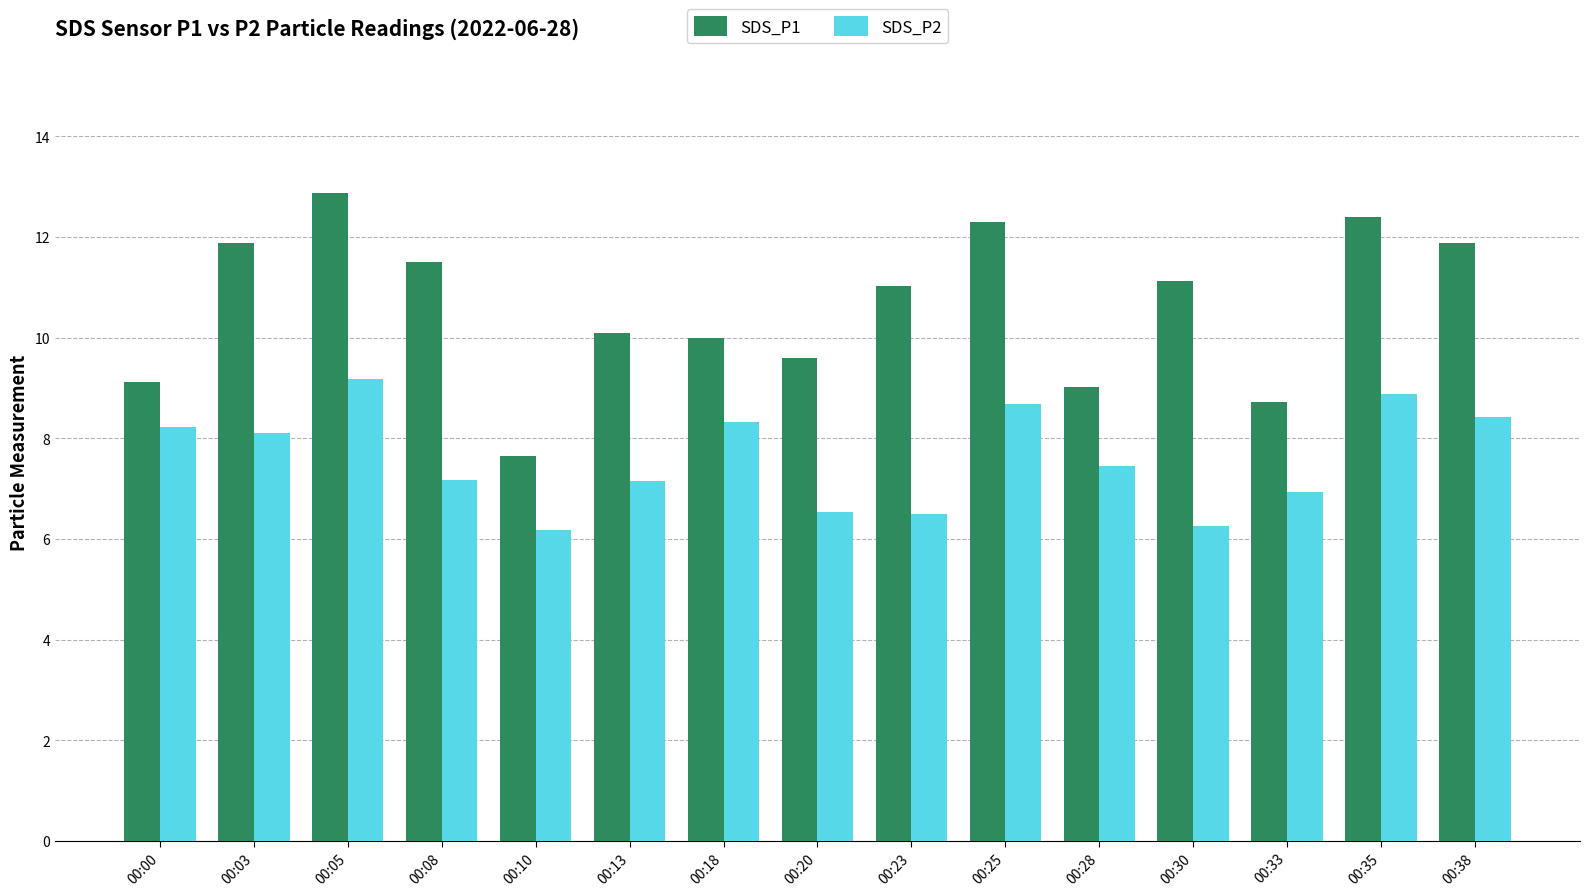

What are all the series names shown in the legend?

SDS_P1, SDS_P2